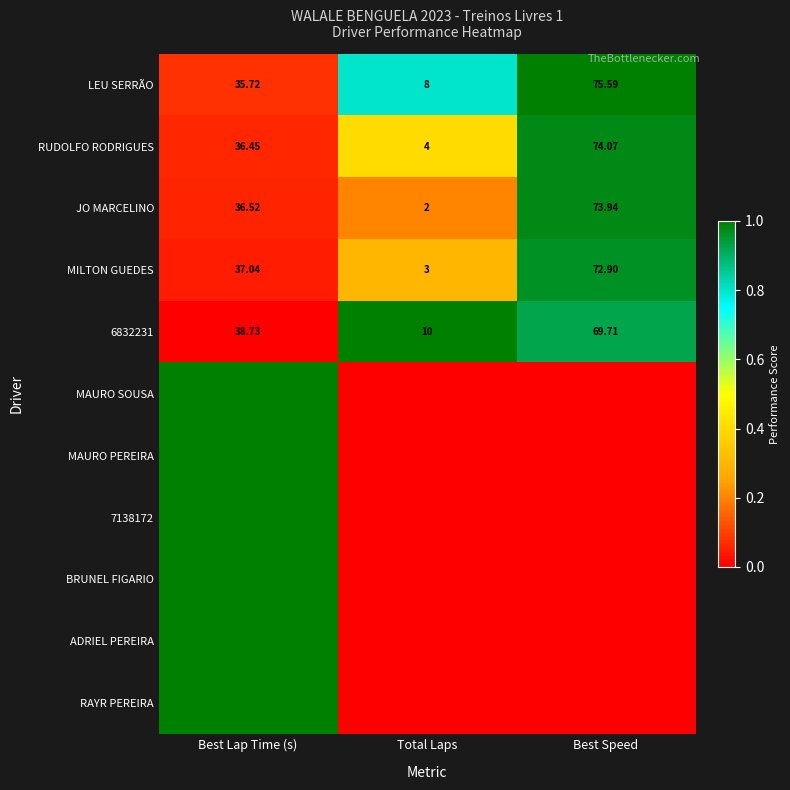

Where is 6832231 nearest to the value 39?

Best Lap Time (s)